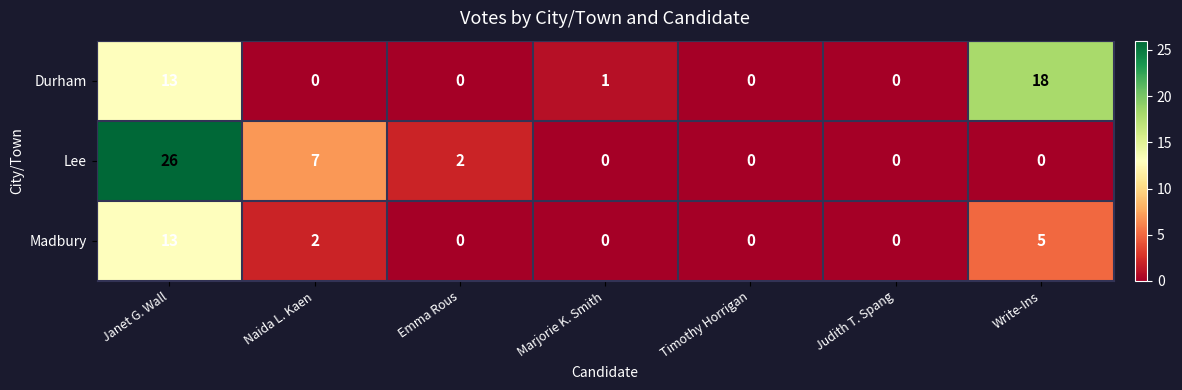

Which category has the highest value across all series?

Janet G. Wall